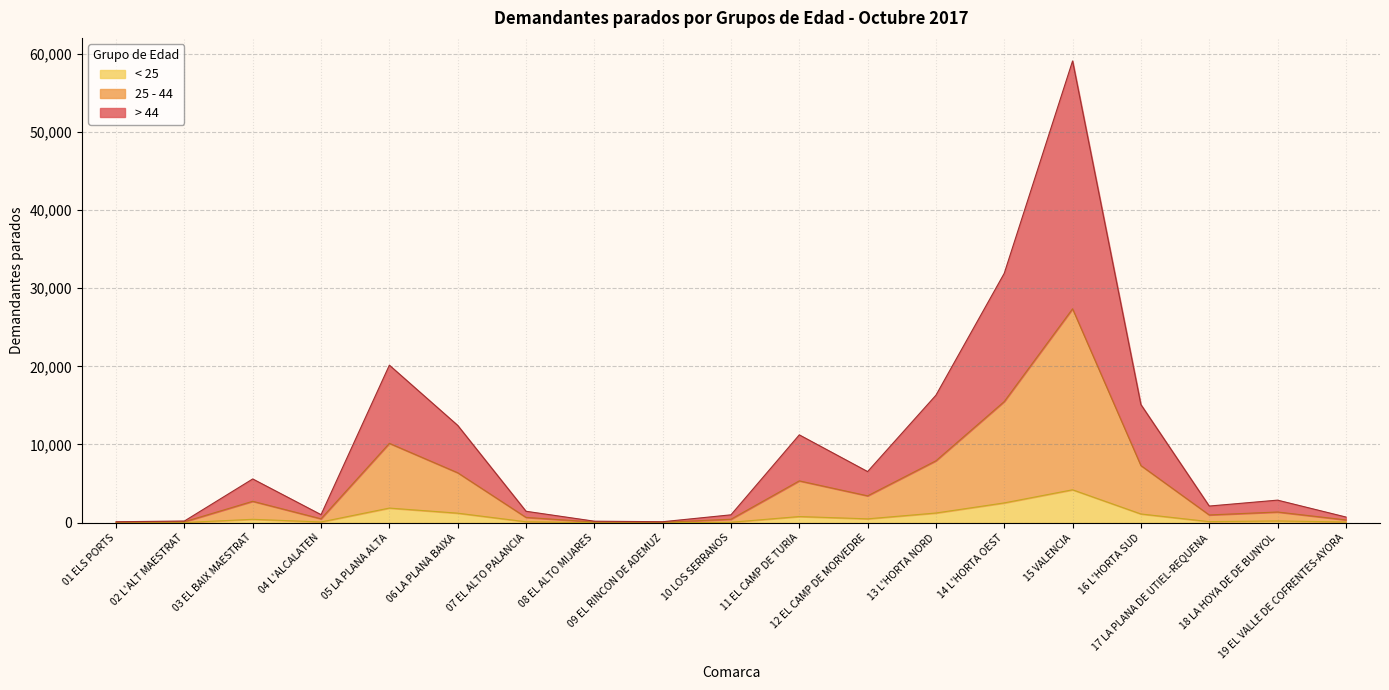

The 25 - 44 series shows 7913 at 13 L'HORTA NORD. True or false?

True